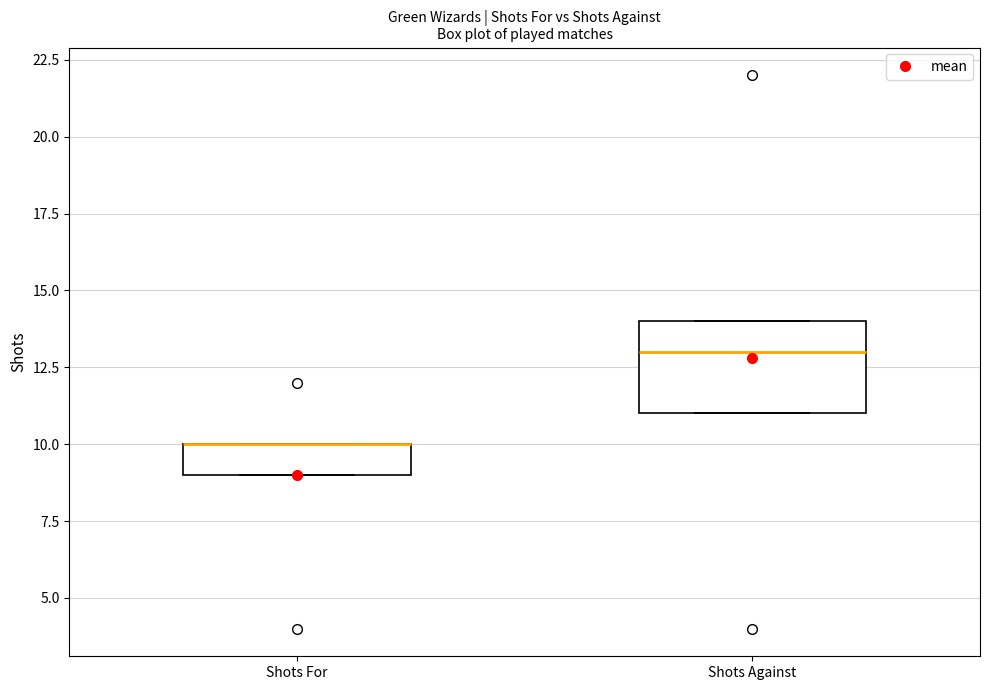

Reading left to right, transcribe this box plot: for each box, give where its median line is, the range the box spans, and where its two whiskers end, as read against the y-axis. The values are not printed on the chart, so give them approximately, as read against the axis.

Shots For: median 10 (drawn on the box's upper edge), box 9 to 10, whiskers 9 to 10
Shots Against: median 13, box 11 to 14, whiskers 11 to 14